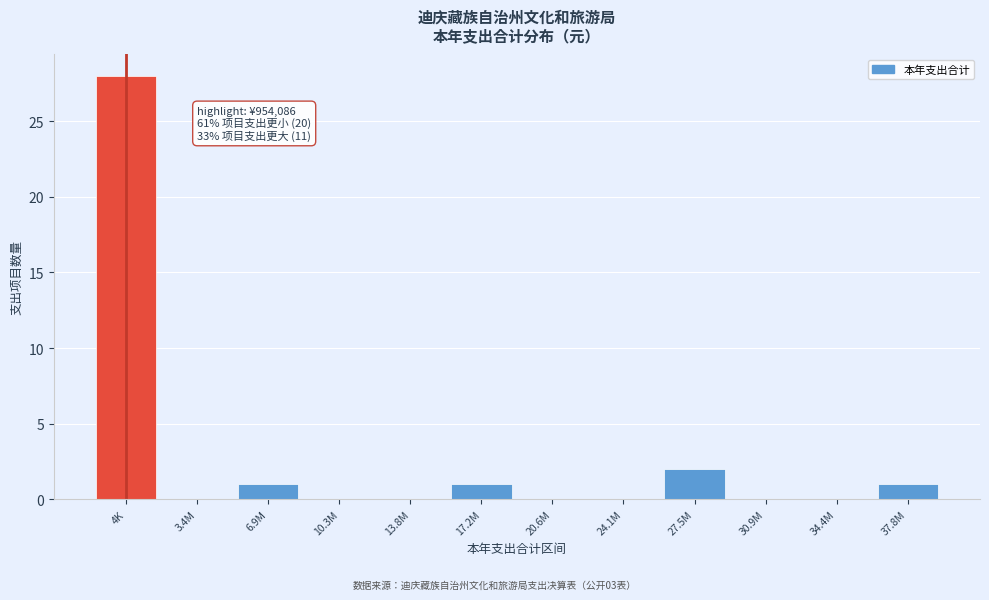

Reading left to right, transcribe all the data shown in this chart.

4K=28	3.4M=0	6.9M=1	10.3M=0	13.8M=0	17.2M=1	20.6M=0	24.1M=0	27.5M=2	30.9M=0	34.4M=0	37.8M=1